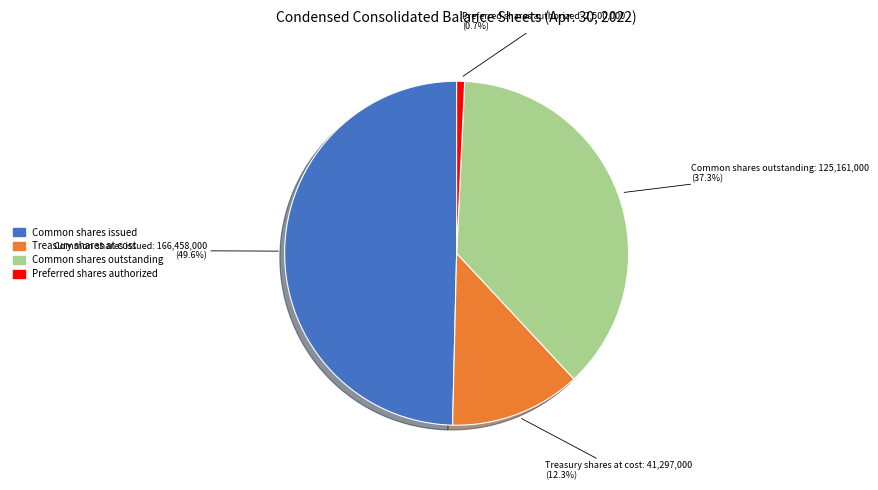

Does any single category account for the majority?

No